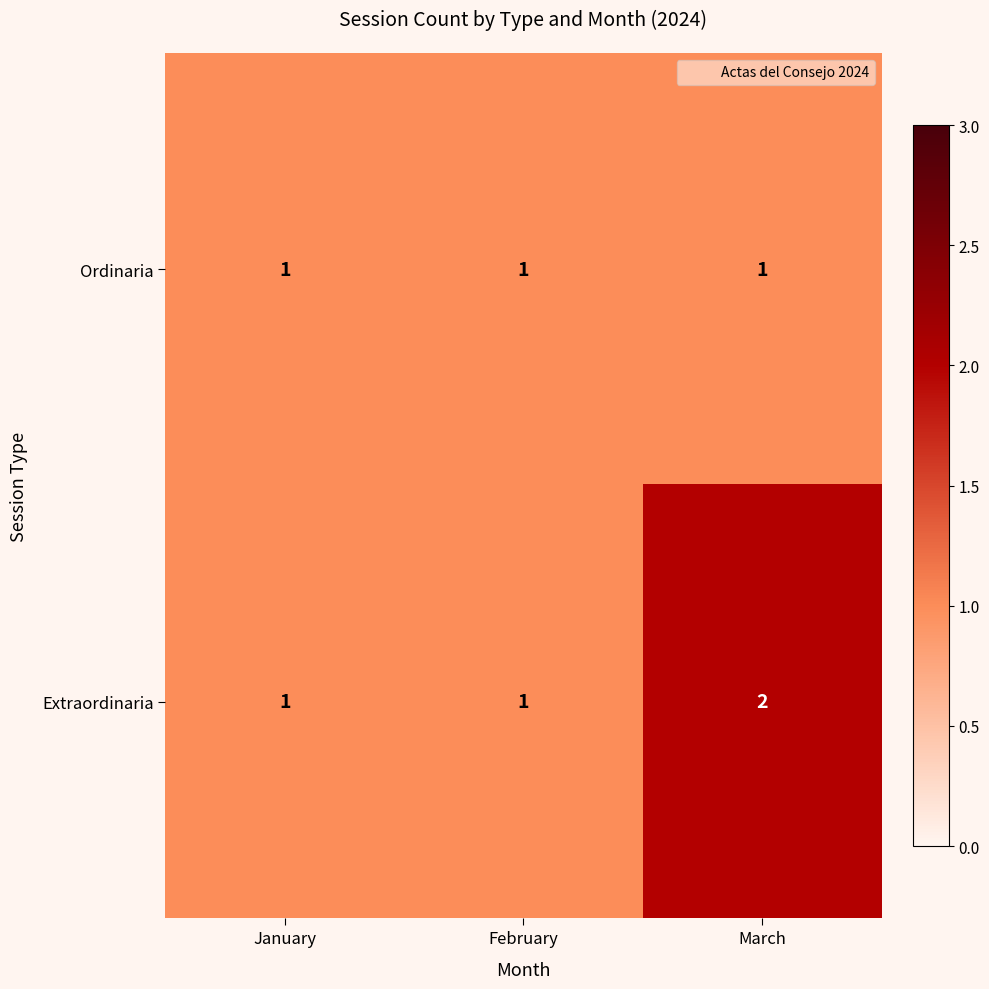

Is it true that Ordinaria equals 1 at February?

True